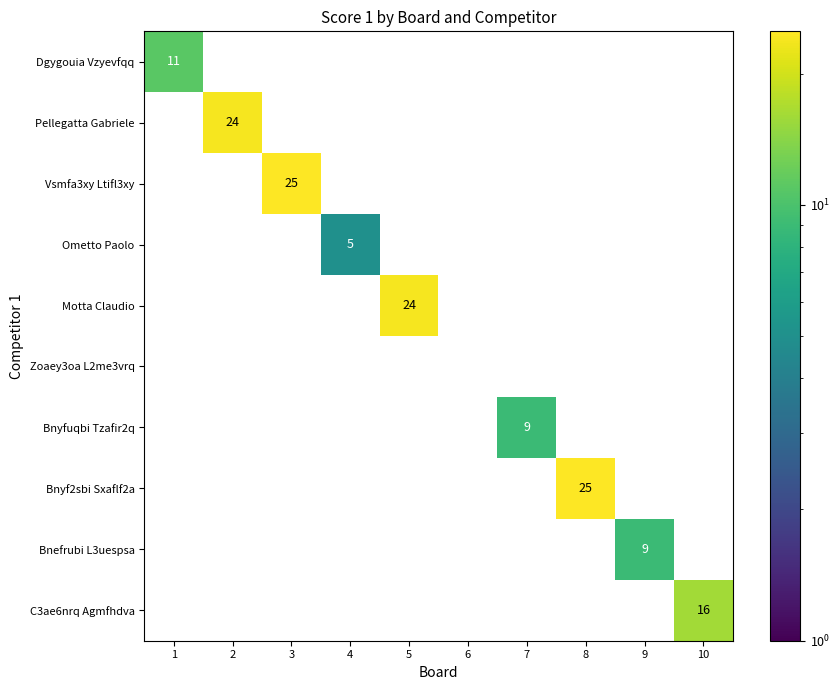

The value of Motta Claudio at 5 is 24. True or false?

True